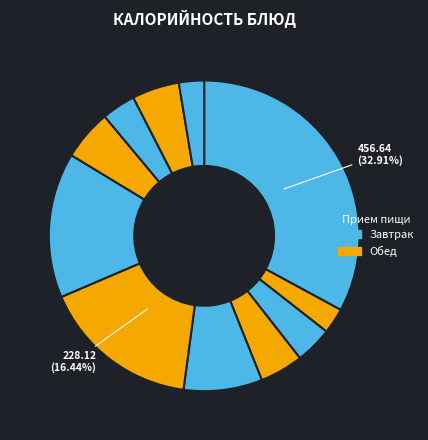

Count the number of slices in the pie.

11